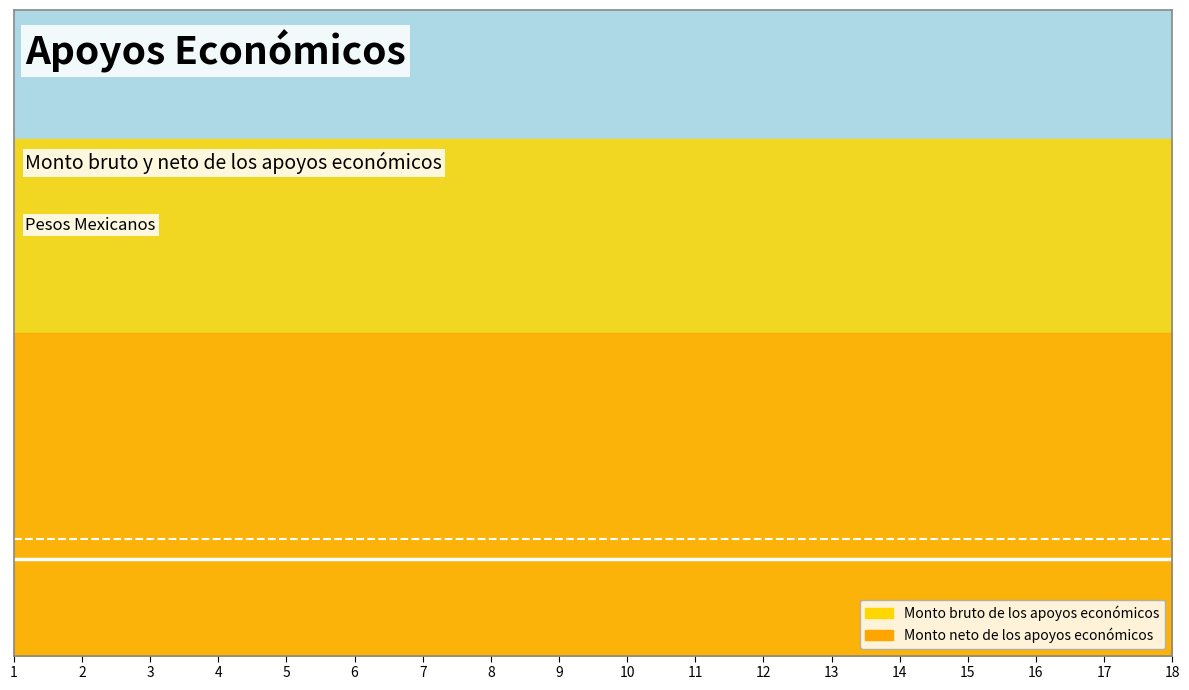

What is the sum of the Neto (línea) values at 11 and 13?

0.4